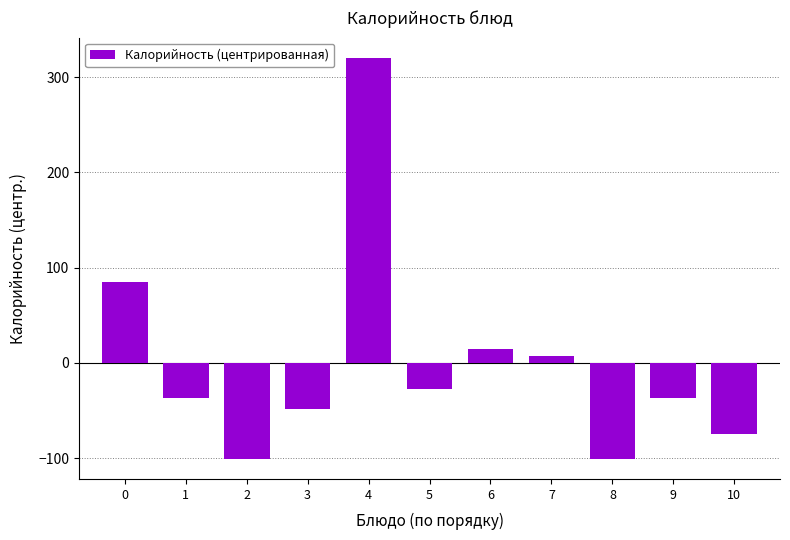

Reading left to right, transcribe all the data shown in this chart.

84.4	-36.7	-100.8	-48.7	320.3	-27.9	14.2	7.3	-100.8	-36.7	-74.7